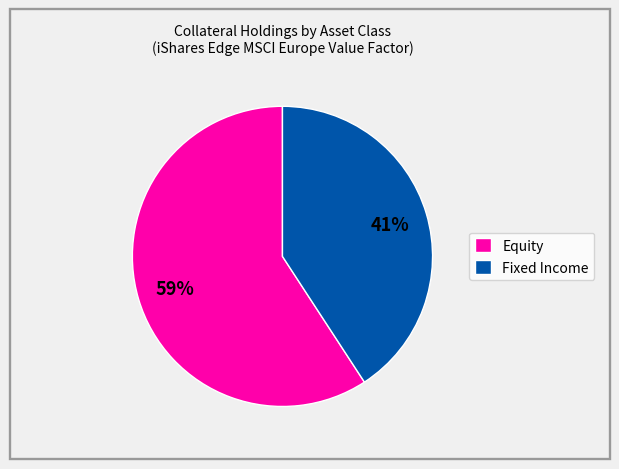

Count the number of slices in the pie.

2